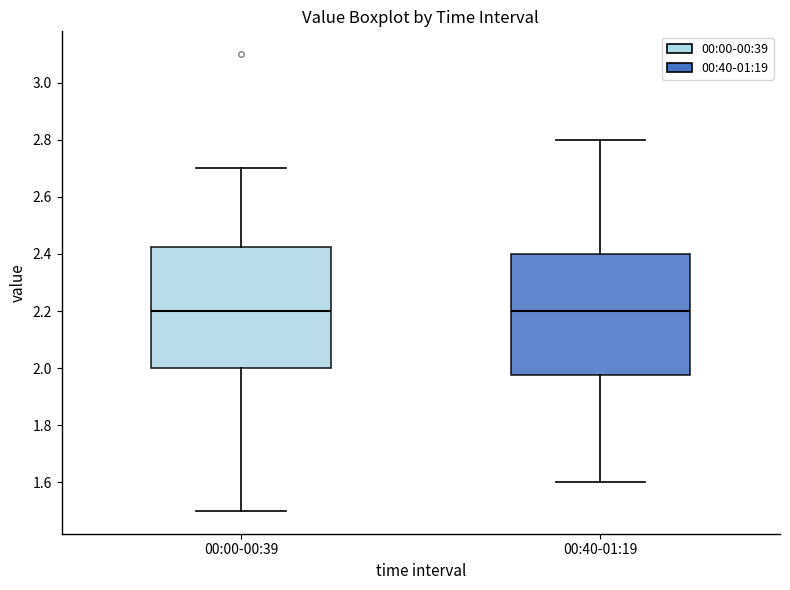

Reading left to right, transcribe this box plot: for each box, give where its median line is, the range the box spans, and where its two whiskers end, as read against the y-axis. The values are not printed on the chart, so give them approximately, as read against the axis.

00:00-00:39: median 2.20, box 2.00 to 2.42, whiskers 1.50 to 2.70
00:40-01:19: median 2.20, box 1.98 to 2.40, whiskers 1.60 to 2.80